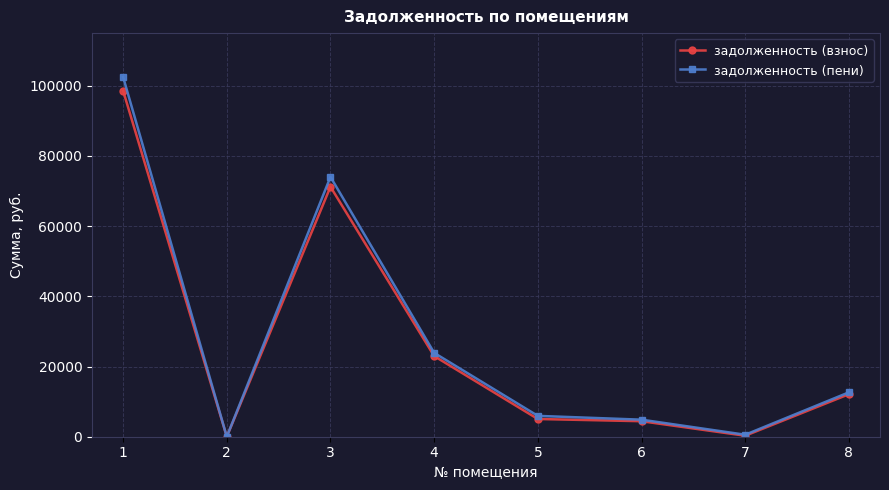

Which series has the largest range (max minus min)?

задолженность (пени)